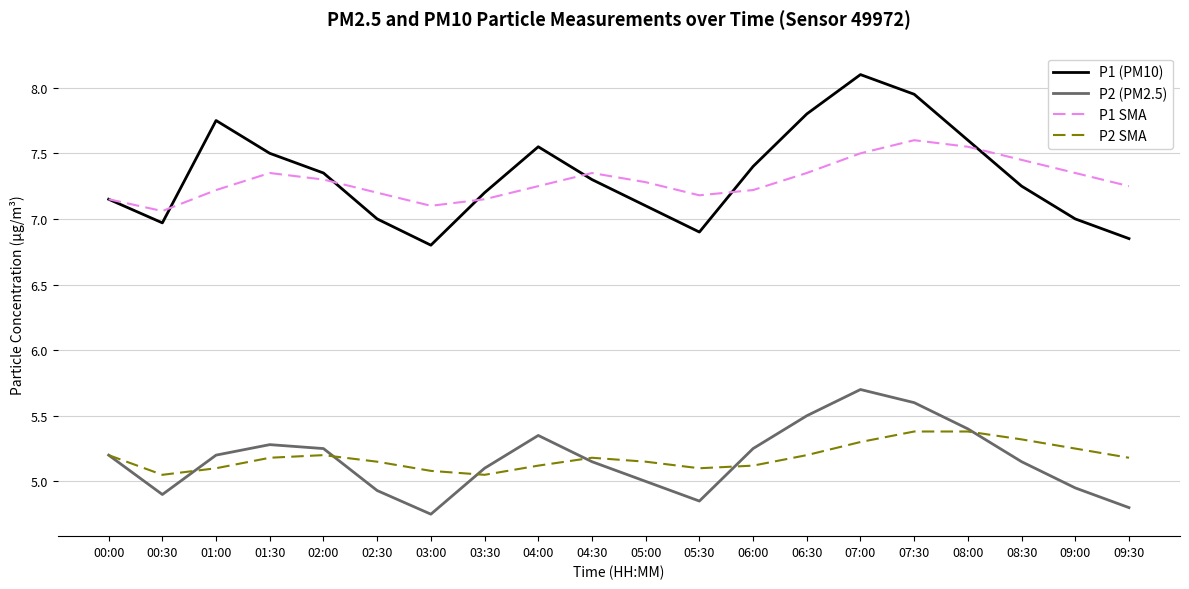

True or false: P1 SMA and P2 SMA cross at least once.

False